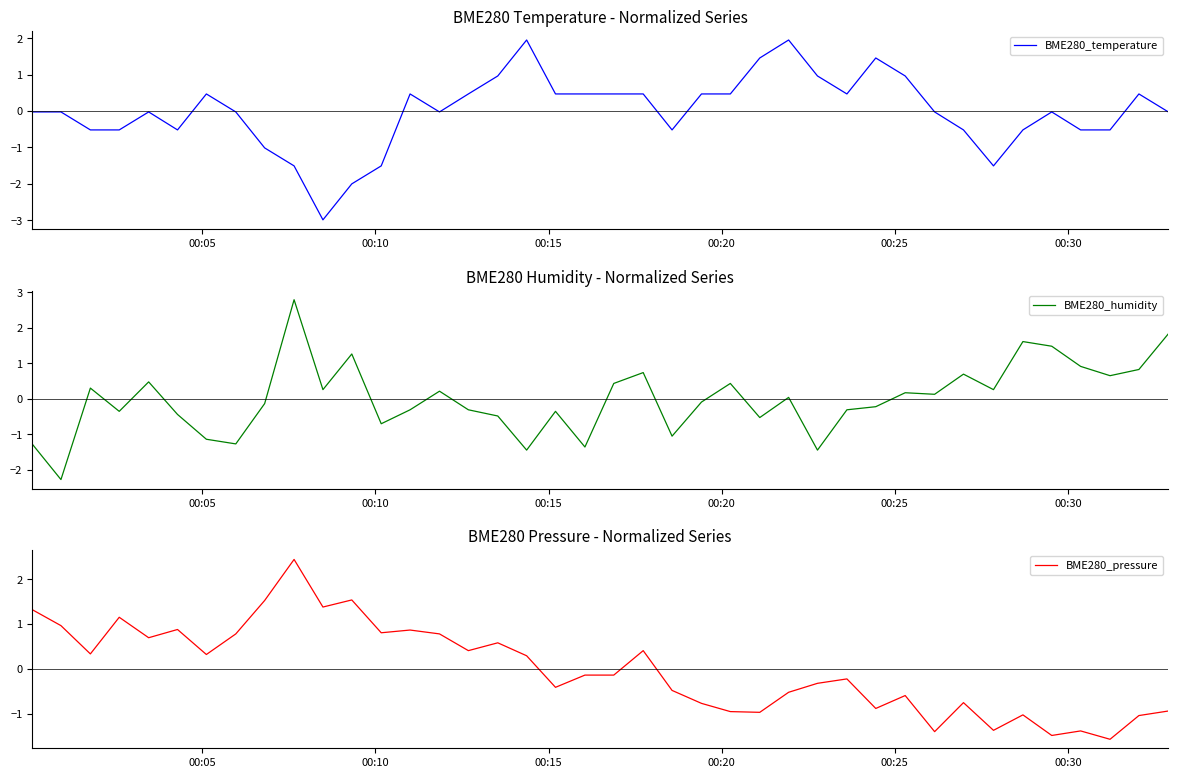

What is the value of the BME280_pressure point at the 27th from the left?

-0.5